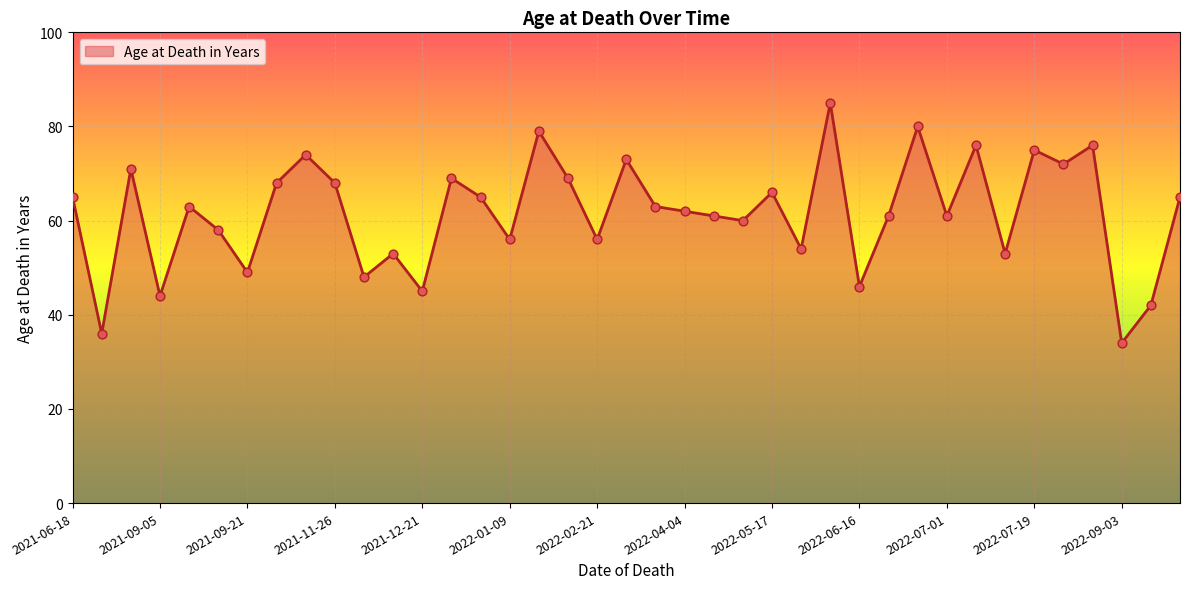

What is the difference between the maximum and minimum values?

51